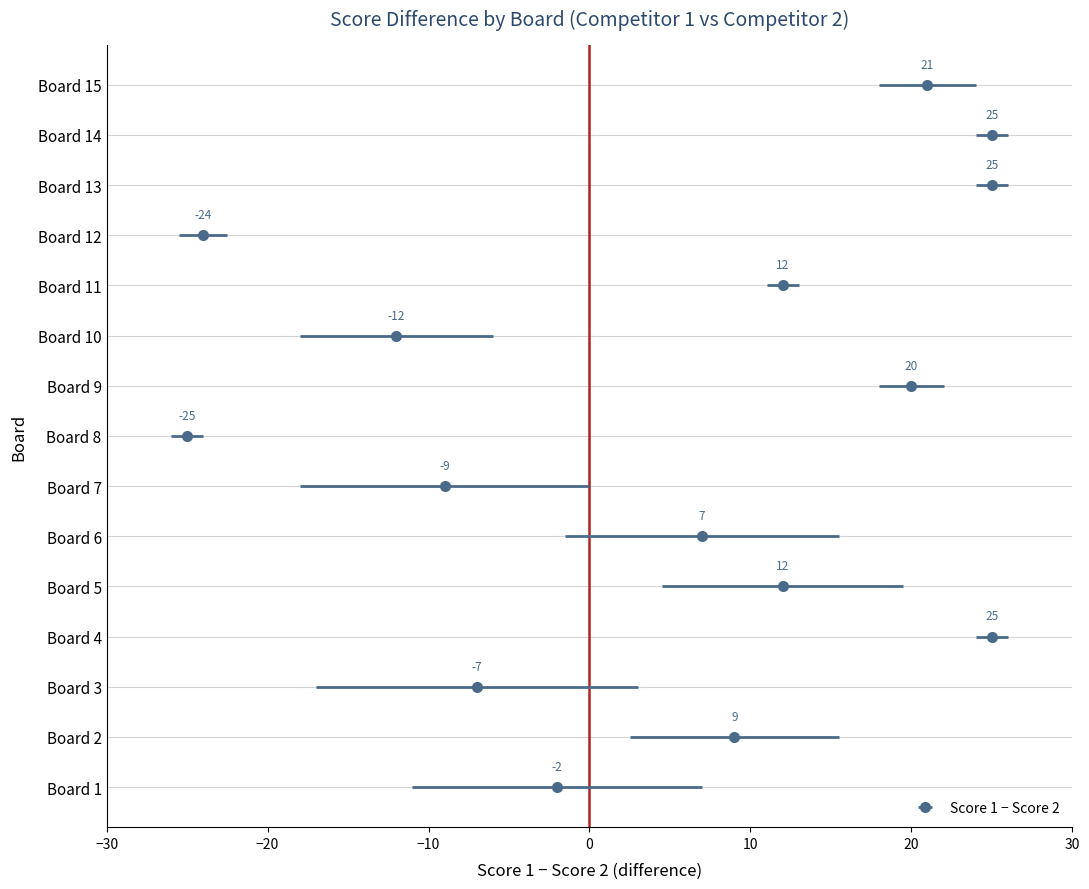

Which series has the largest total across all categories?

Score 1